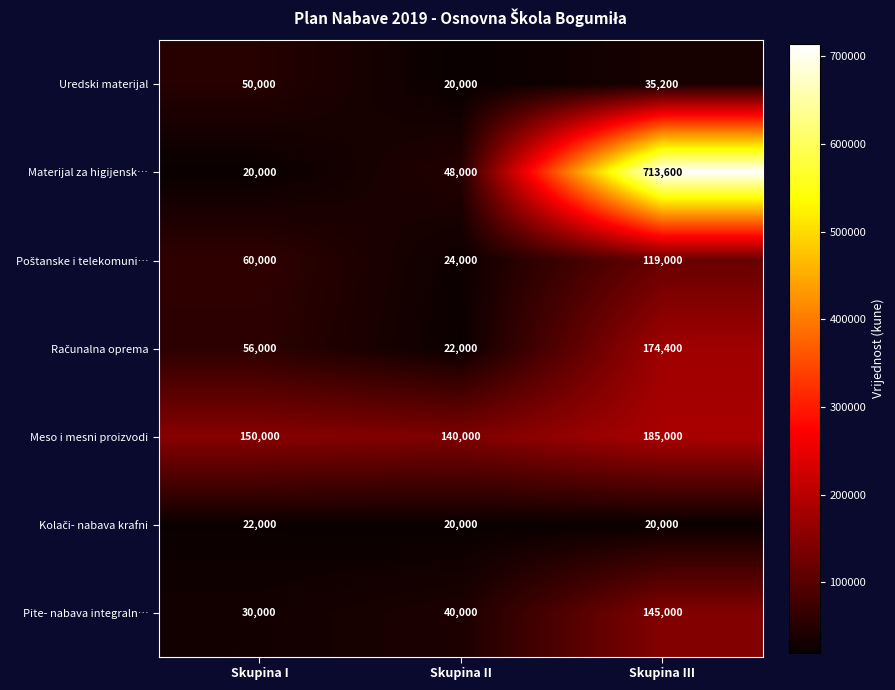

What is the total value across all series at Skupina II?

314000